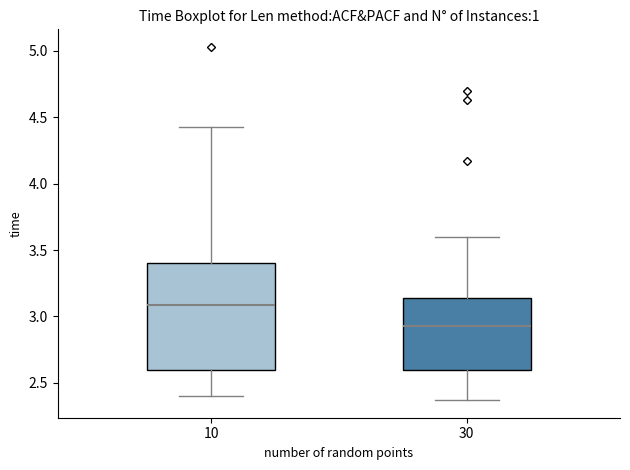

Reading left to right, read every box against the y-axis: the position of its median line, the range the box covers, and the ends of its whiskers. The values are not printed on the chart, so give them approximately, as read against the axis.

10: median 3.10, box 2.60 to 3.40, whiskers 2.40 to 4.45
30: median 2.95, box 2.60 to 3.15, whiskers 2.35 to 3.60